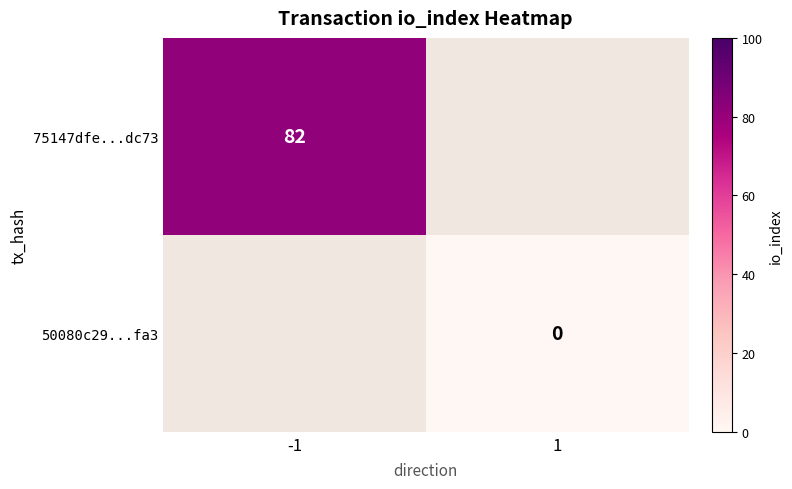

Count the number of categories in the chart.

2